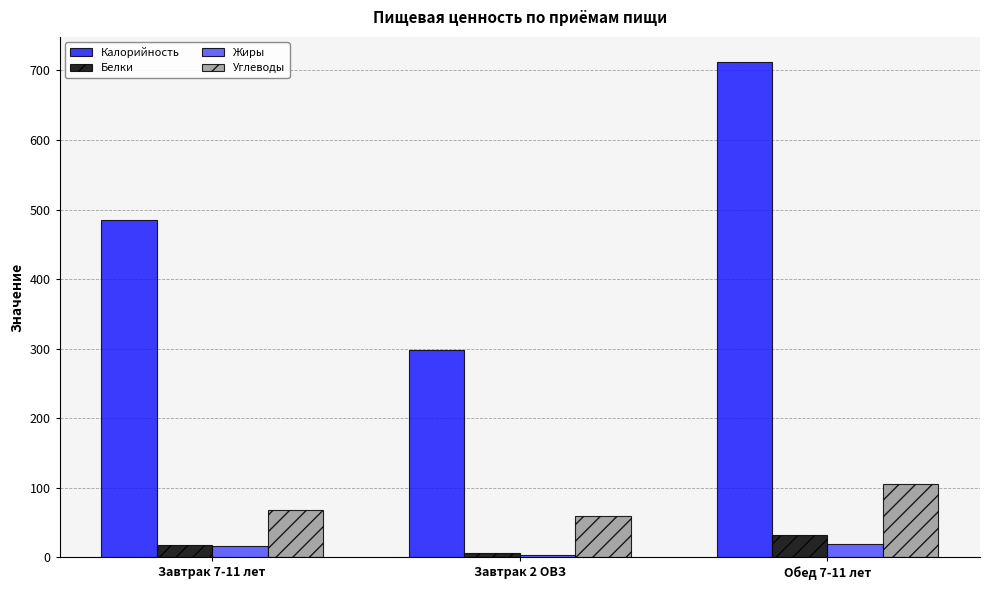

What is the sum of the Белки values at Завтрак 2 ОВЗ and Завтрак 7-11 лет?

23.3